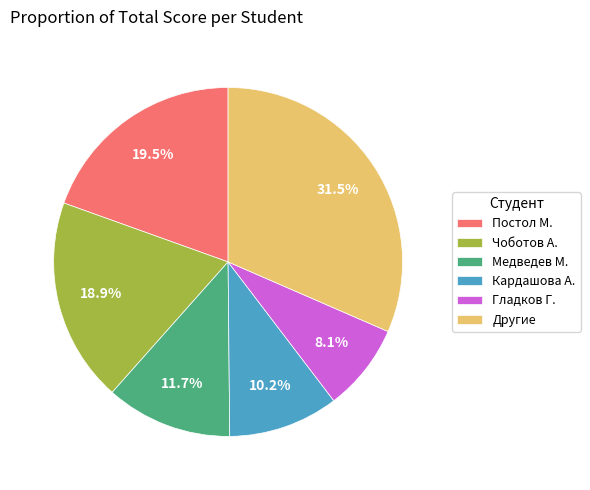

Does Гладков Г. account for over 50% of the chart?

No